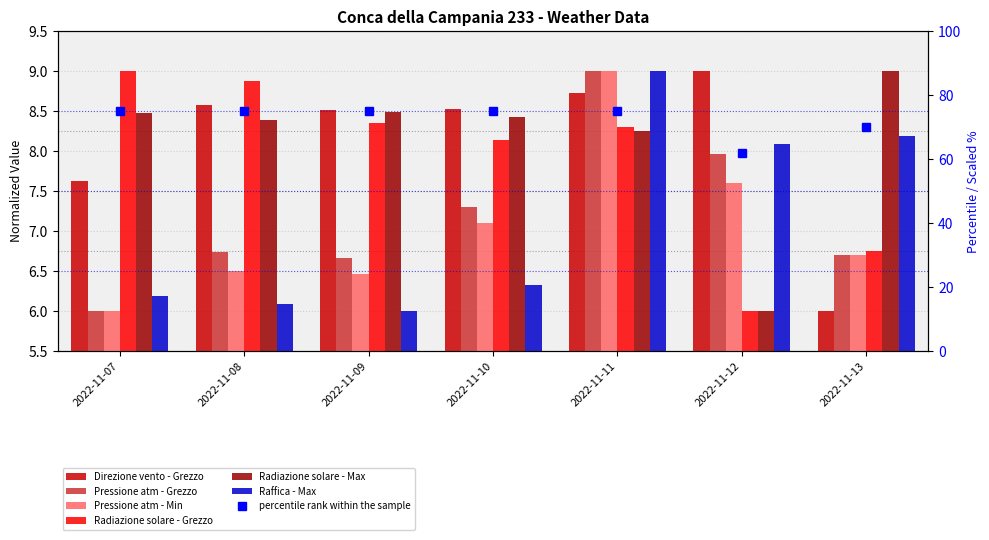

Which category has the lowest value in the Radiazione solare - Max series?

2022-11-12